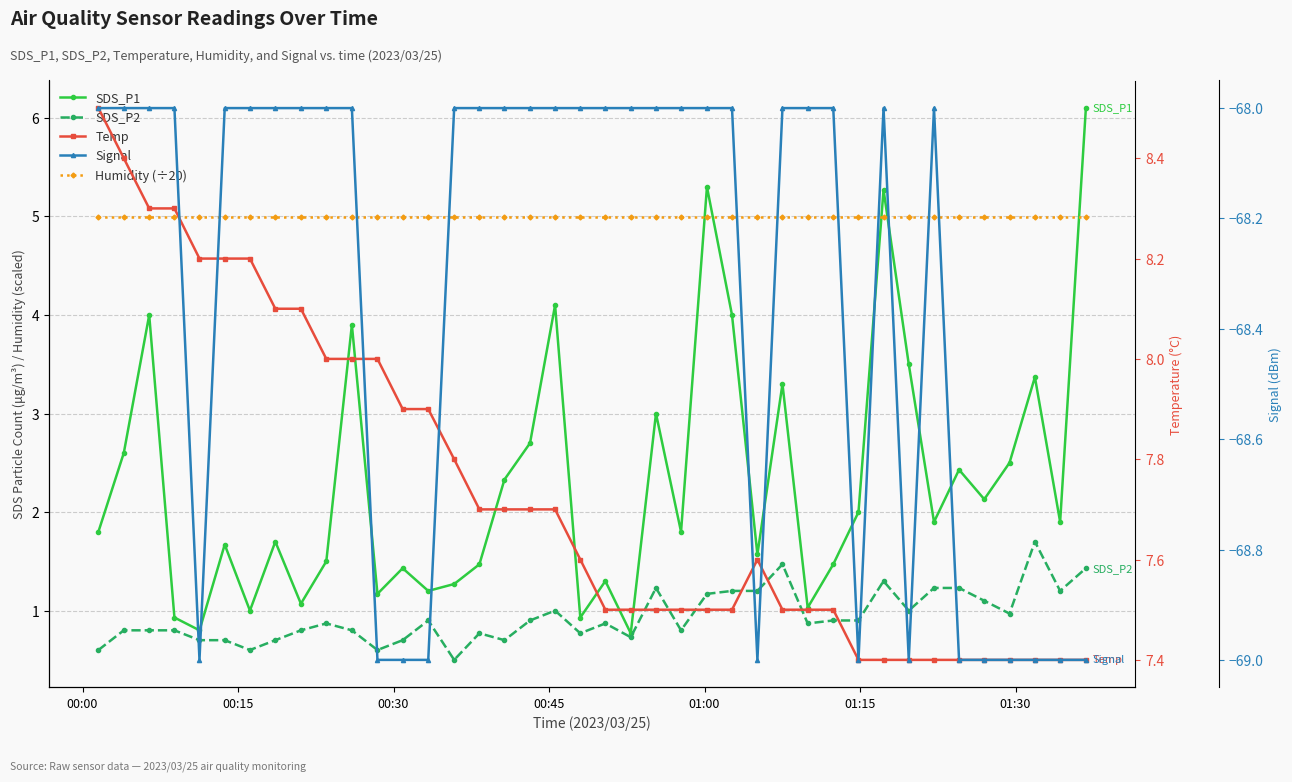

Reading left to right, transcribe all the data shown in this chart.

SDS_P1: 1.8	2.6	4.0	0.9	0.8	1.7	1.0	1.7	1.1	1.5	3.9	1.2	1.4	1.2	1.3	1.5	2.3	2.7	4.1	0.9	1.3	0.8	3.0	1.8	5.3	4.0	1.6	3.3	1.0	1.5	2.0	5.3	3.5	1.9	2.4	2.1	2.5	3.4	1.9	6.1
SDS_P2: 0.6	0.8	0.8	0.8	0.7	0.7	0.6	0.7	0.8	0.9	0.8	0.6	0.7	0.9	0.5	0.8	0.7	0.9	1.0	0.8	0.9	0.7	1.2	0.8	1.2	1.2	1.2	1.5	0.9	0.9	0.9	1.3	1.0	1.2	1.2	1.1	1.0	1.7	1.2	1.4
Humidity (÷20): 5.0	5.0	5.0	5.0	5.0	5.0	5.0	5.0	5.0	5.0	5.0	5.0	5.0	5.0	5.0	5.0	5.0	5.0	5.0	5.0	5.0	5.0	5.0	5.0	5.0	5.0	5.0	5.0	5.0	5.0	5.0	5.0	5.0	5.0	5.0	5.0	5.0	5.0	5.0	5.0
Temp: 8.5	8.4	8.3	8.3	8.2	8.2	8.2	8.1	8.1	8.0	8.0	8.0	7.9	7.9	7.8	7.7	7.7	7.7	7.7	7.6	7.5	7.5	7.5	7.5	7.5	7.5	7.6	7.5	7.5	7.5	7.4	7.4	7.4	7.4	7.4	7.4	7.4	7.4	7.4	7.4
Signal: -68.0	-68.0	-68.0	-68.0	-69.0	-68.0	-68.0	-68.0	-68.0	-68.0	-68.0	-69.0	-69.0	-69.0	-68.0	-68.0	-68.0	-68.0	-68.0	-68.0	-68.0	-68.0	-68.0	-68.0	-68.0	-68.0	-69.0	-68.0	-68.0	-68.0	-69.0	-68.0	-69.0	-68.0	-69.0	-69.0	-69.0	-69.0	-69.0	-69.0